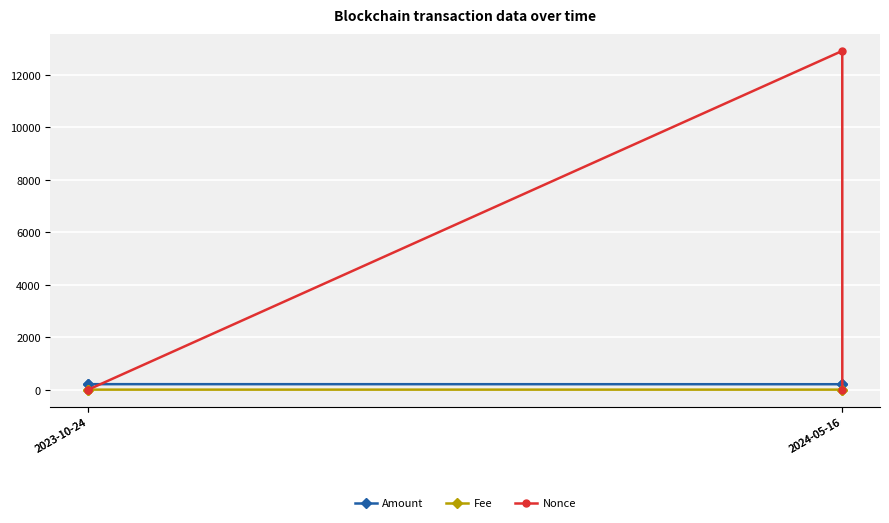

Count the number of data series in this chart.

3